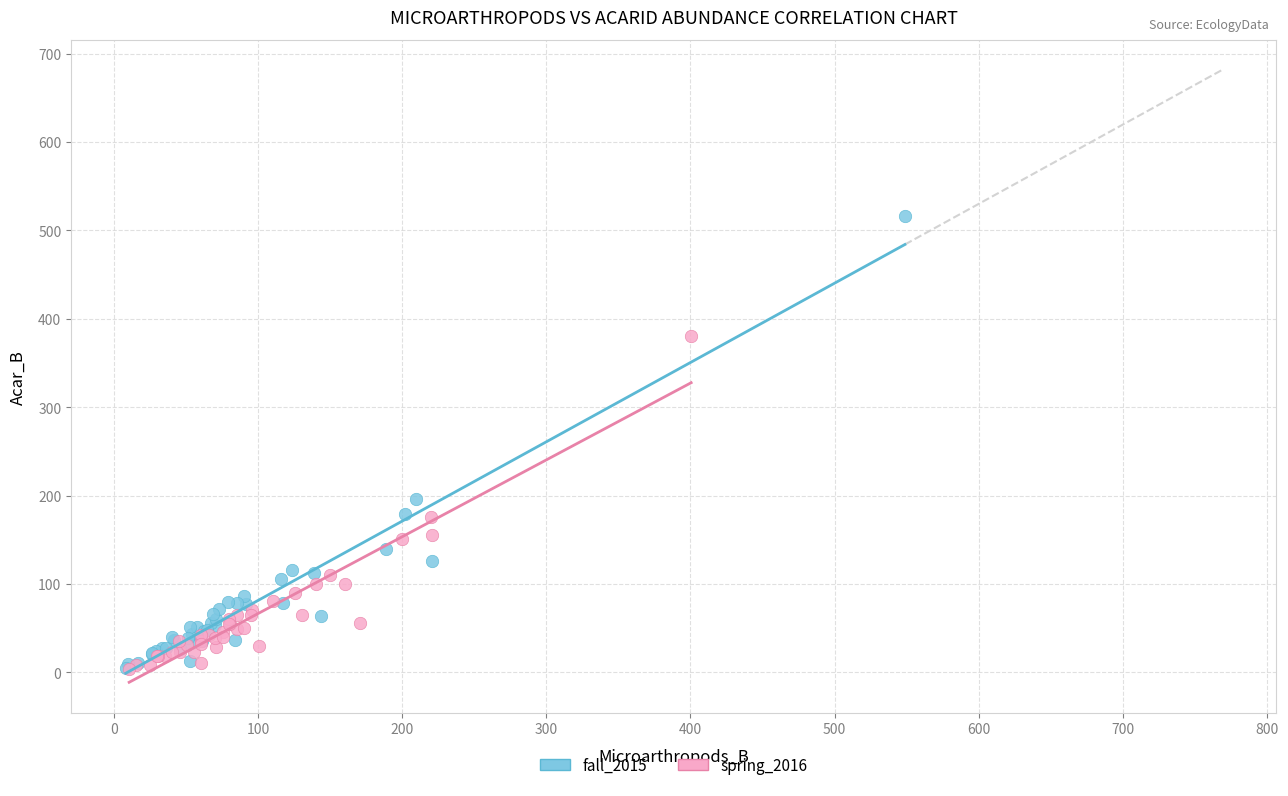

Which series reaches the maximum Y coordinate?

fall_2015